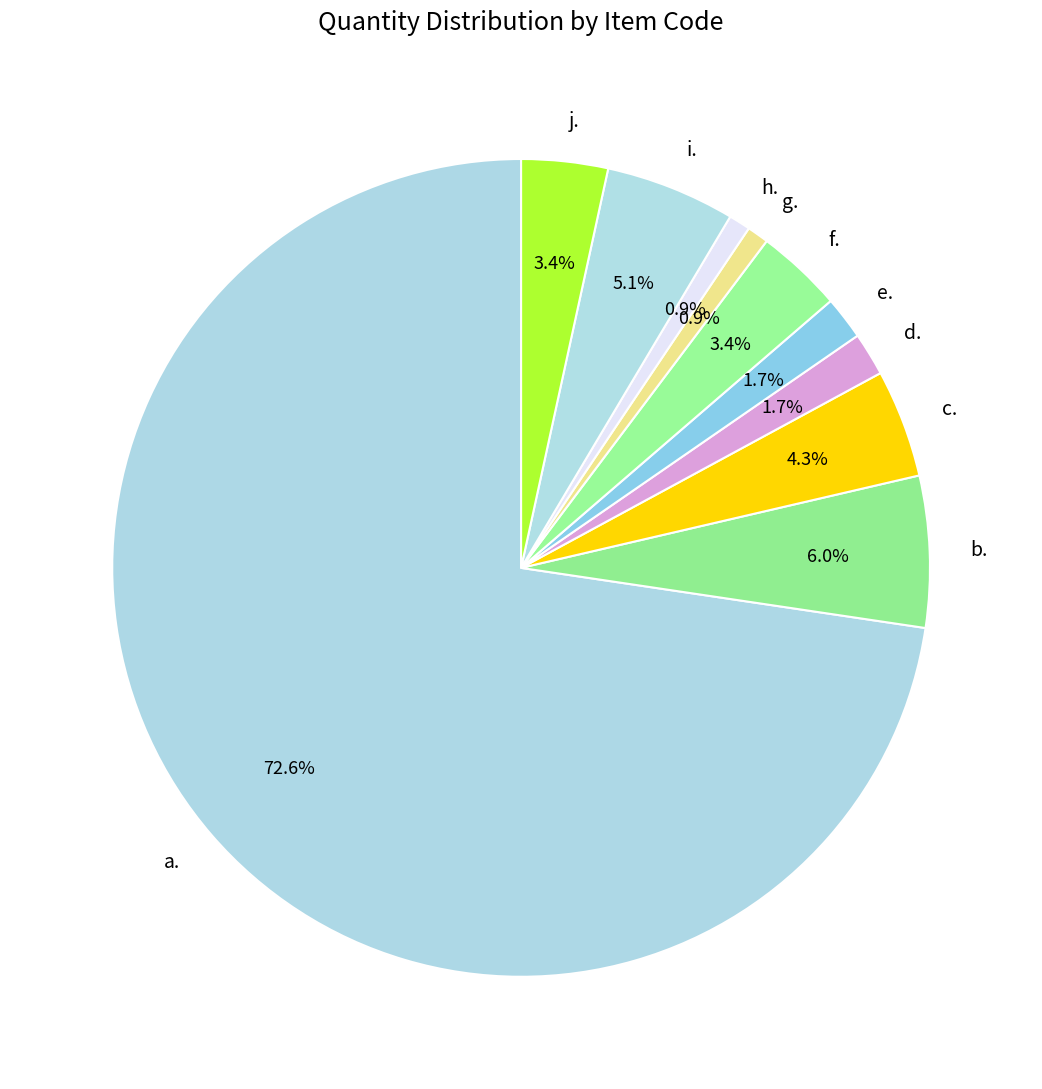

Is it true that b. is 6% of the pie?

True